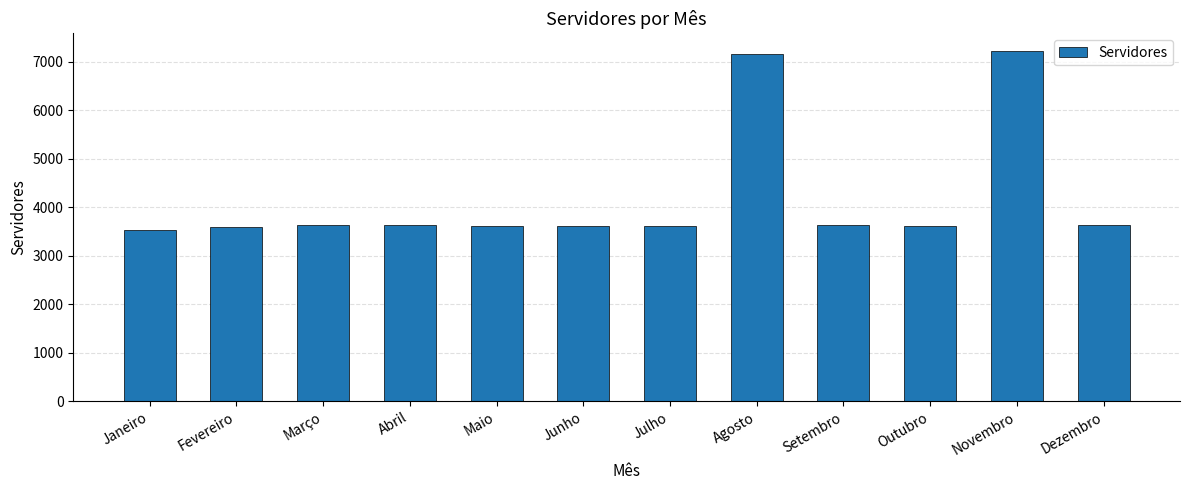

What is the change in value from Junho to Outubro?

+1